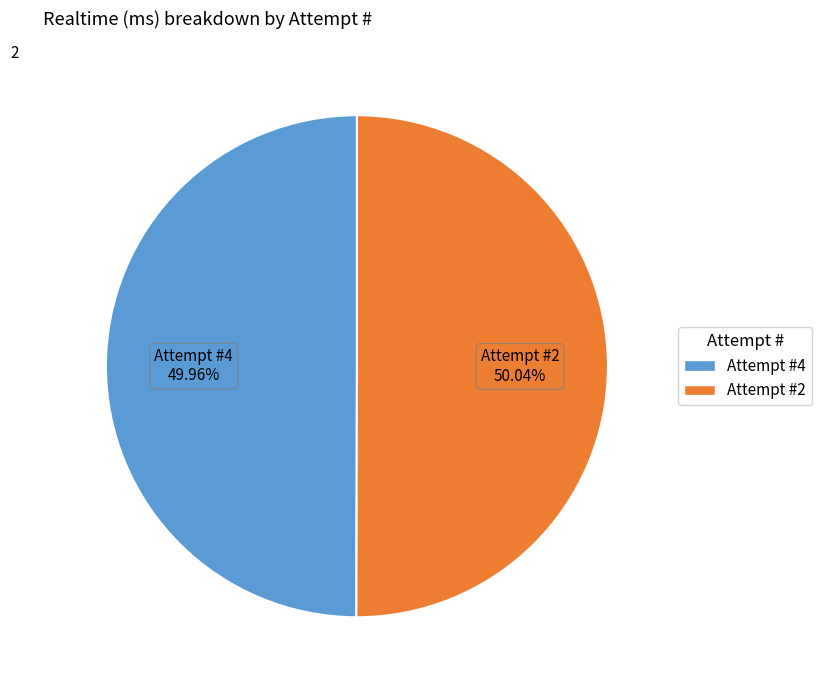

Is there a majority slice in this chart?

Yes